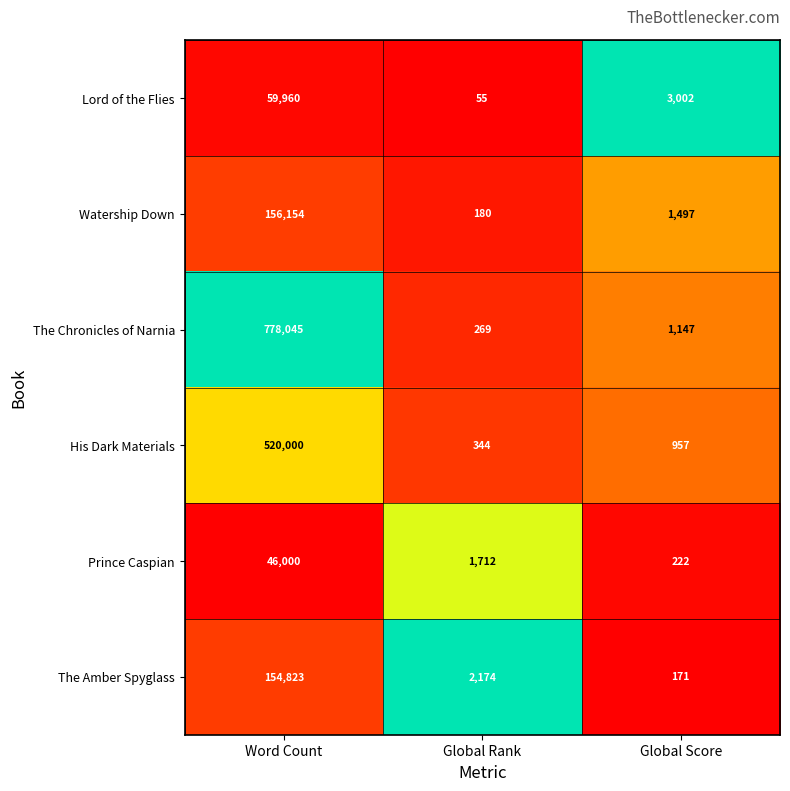

Rank the series by their maximum value, from lowest to highest.

Prince Caspian, Lord of the Flies, The Amber Spyglass, Watership Down, His Dark Materials, The Chronicles of Narnia